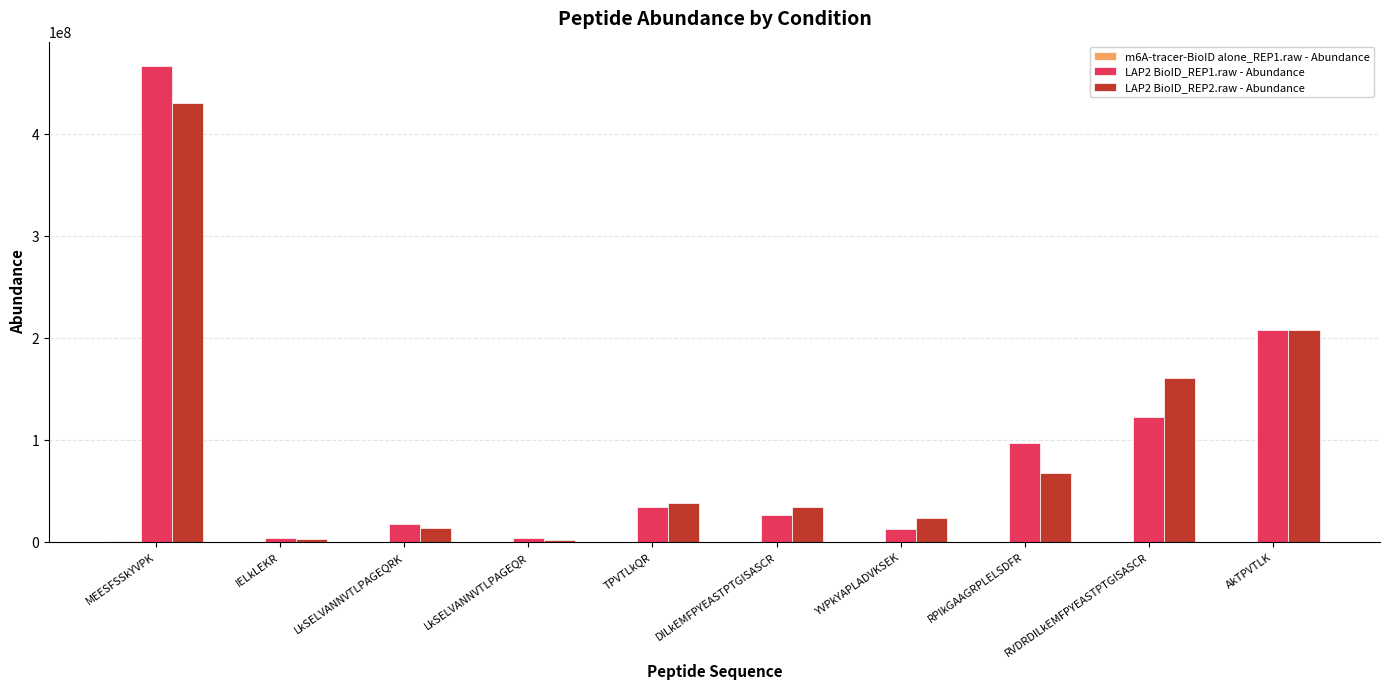

What is the maximum value shown in the chart?

467418230.0